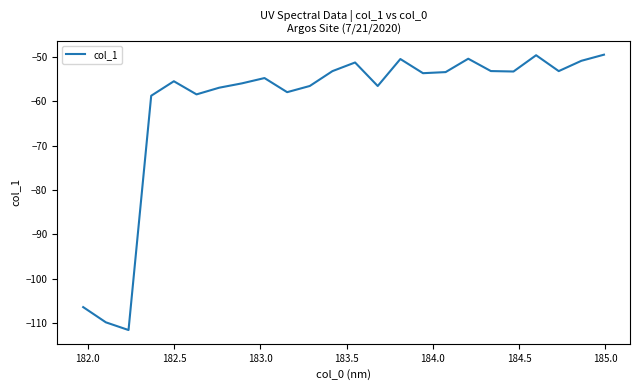

What is the difference between the maximum and minimum values?

62.1